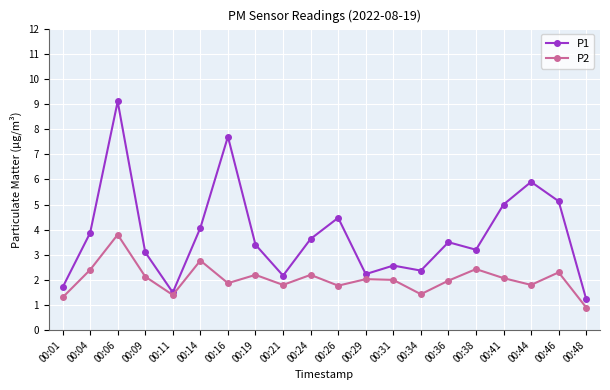

True or false: P1 and P2 cross at least once.

False